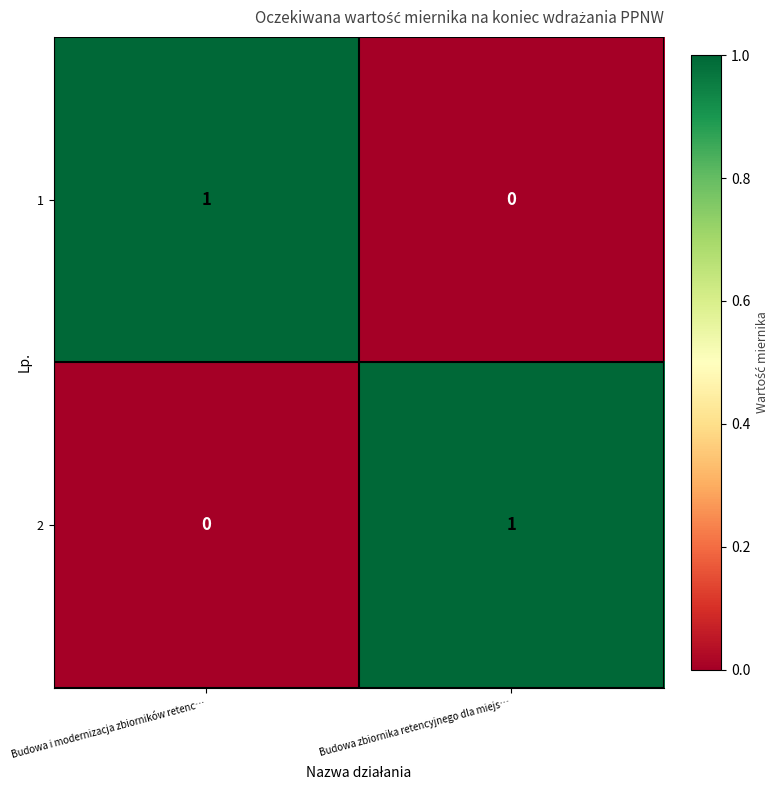

The value of 2 at Budowa zbiornika retencyjnego dla miejs… is 1. True or false?

True